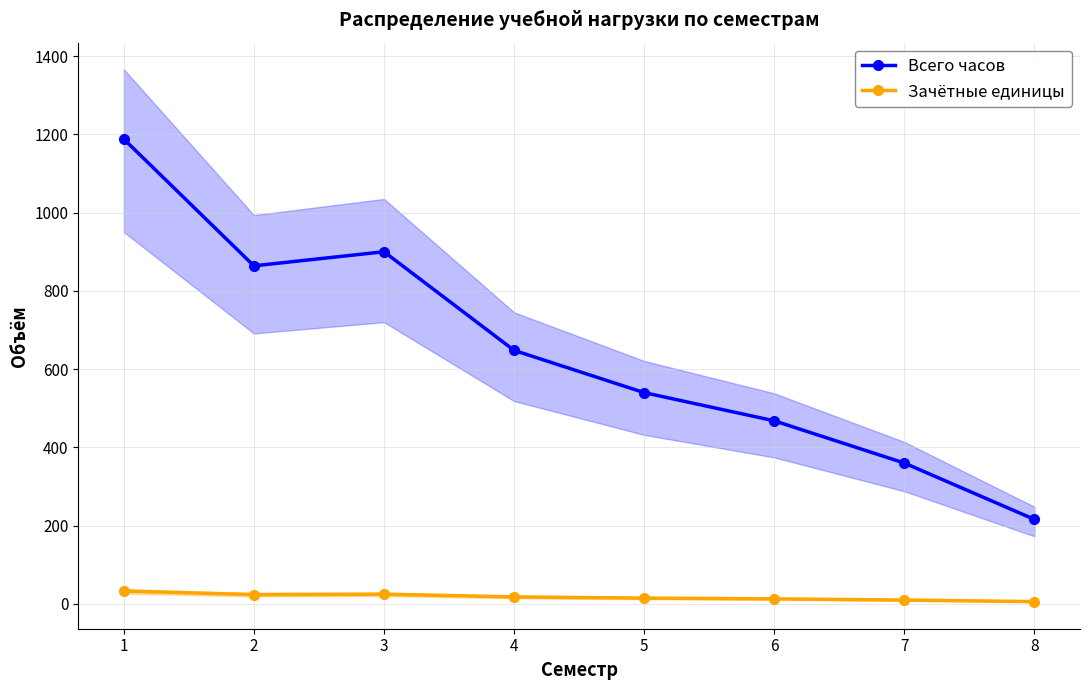

Reading left to right, what are all the values shown in this chart?

Всего часов: 1=1188	2=864	3=900	4=648	5=540	6=468	7=360	8=216
Зачётные единицы: 1=33	2=24	3=25	4=18	5=15	6=13	7=10	8=6